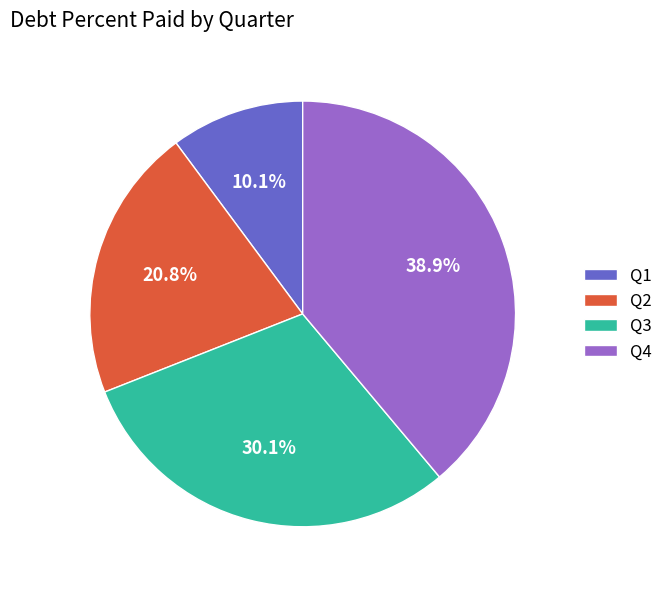

Does any single category account for the majority?

No